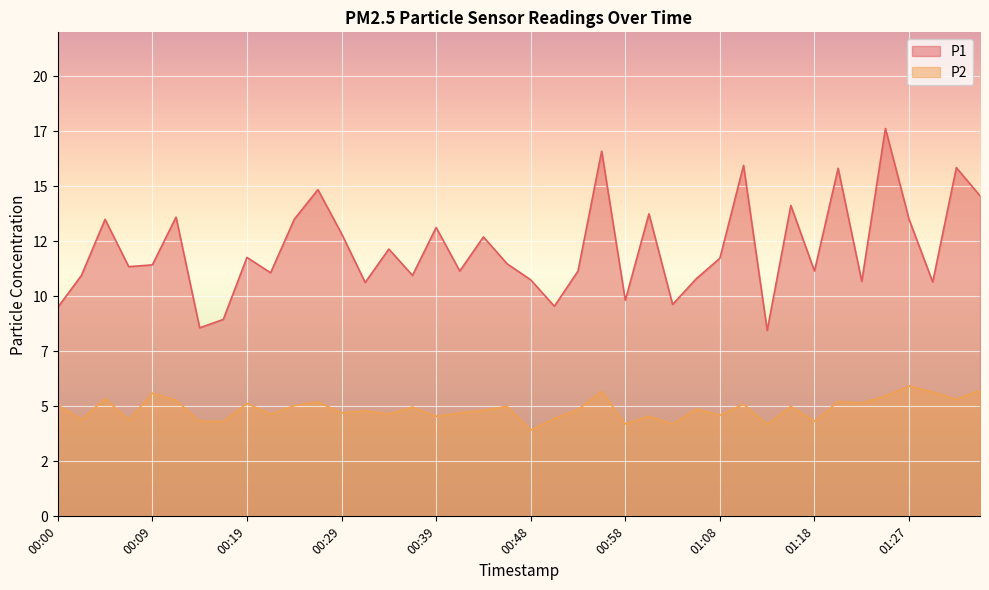

Which series has the largest range (max minus min)?

P1